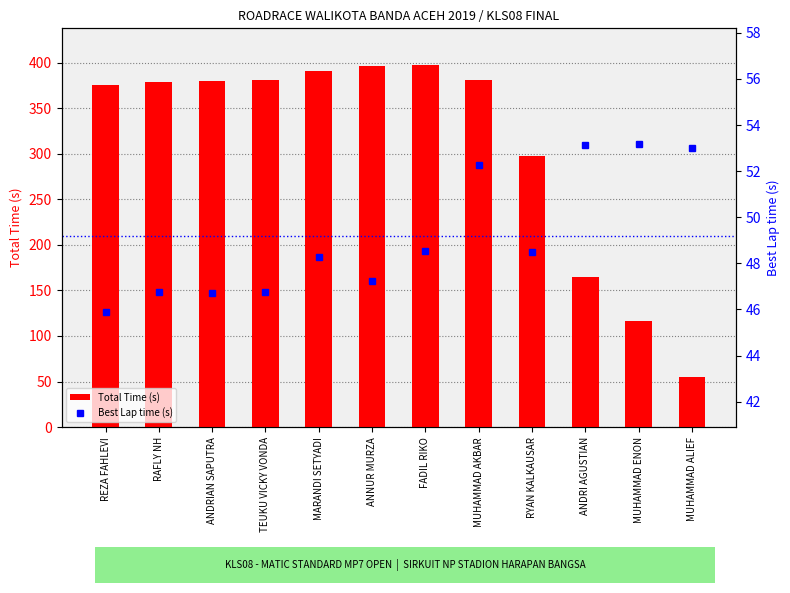

What is the difference between the Best Lap time (s) values at FADIL RIKO and TEUKU VICKY VONDA?

1.8